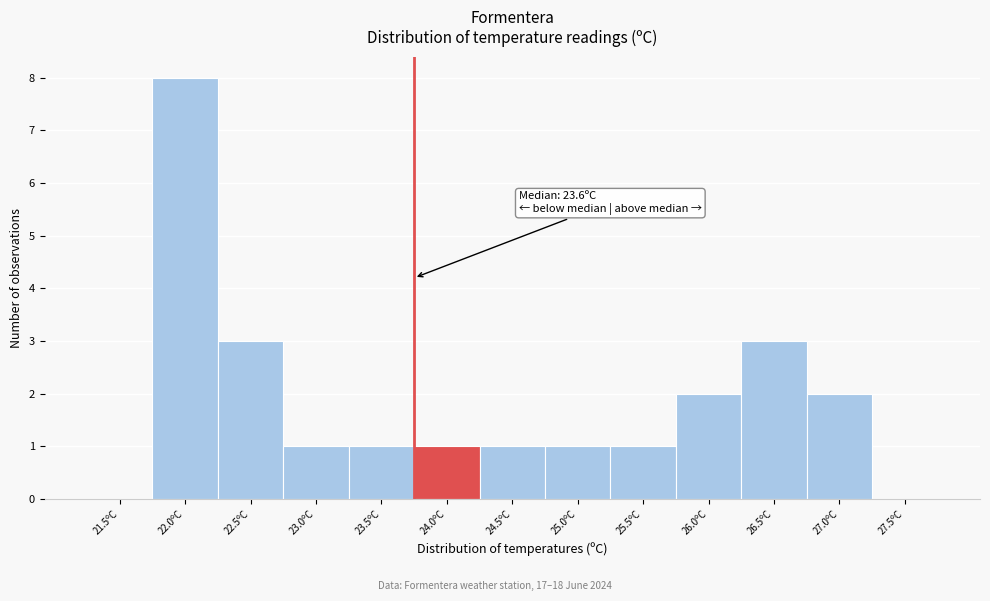

Reading right to left, transcribe all the data shown in this chart.

27.5ºC=0	27.0ºC=2	26.5ºC=3	26.0ºC=2	25.5ºC=1	25.0ºC=1	24.5ºC=1	24.0ºC=1	23.5ºC=1	23.0ºC=1	22.5ºC=3	22.0ºC=8	21.5ºC=0